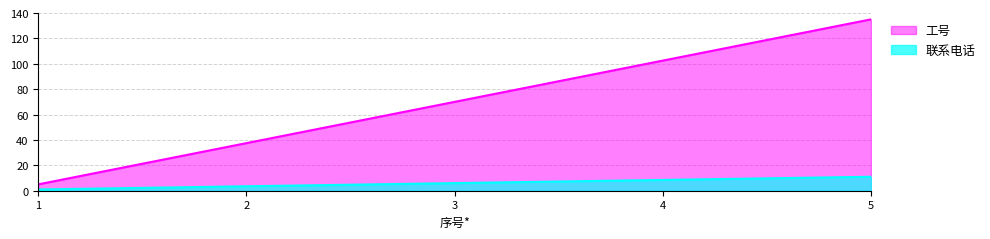

What are all the series names shown in the legend?

工号, 联系电话